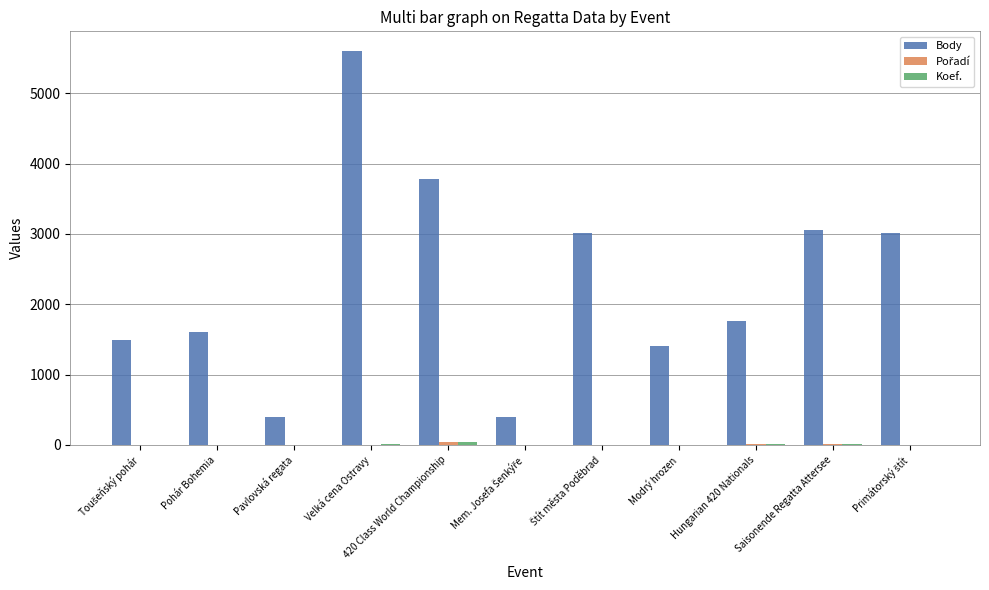

At which category is the sum across all series the highest?

Velká cena Ostravy